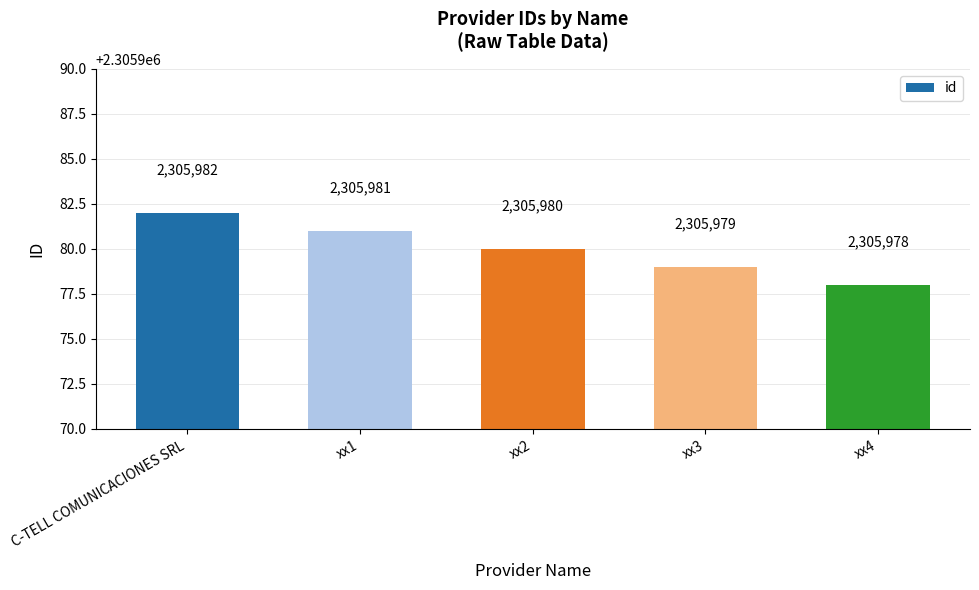

The value at C-TELL COMUNICACIONES SRL is 1238112. True or false?

False